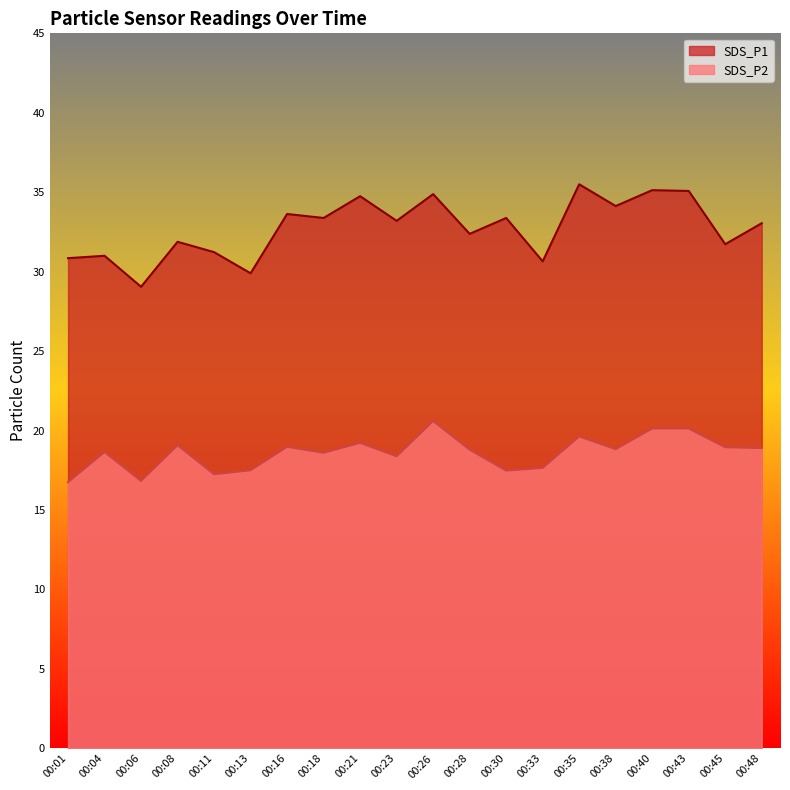

True or false: SDS_P2 and SDS_P1 cross at least once.

False